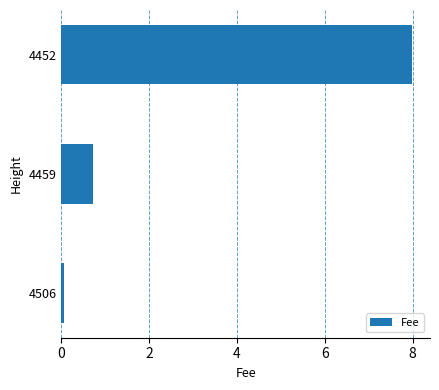

Rank the categories by value from highest to lowest.

4452, 4459, 4506